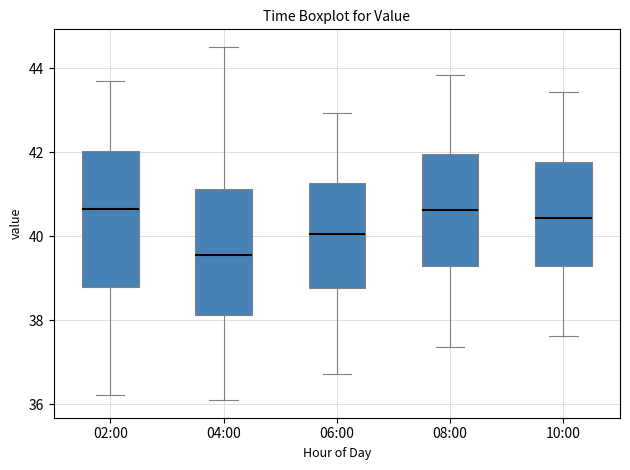

Comparing the boxes themselves (not the whiskers), which one is the tallest?

02:00